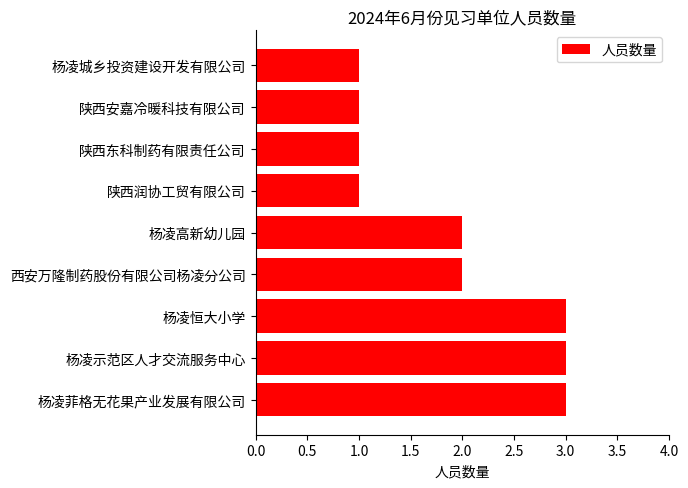

How many bars are there in total?

9